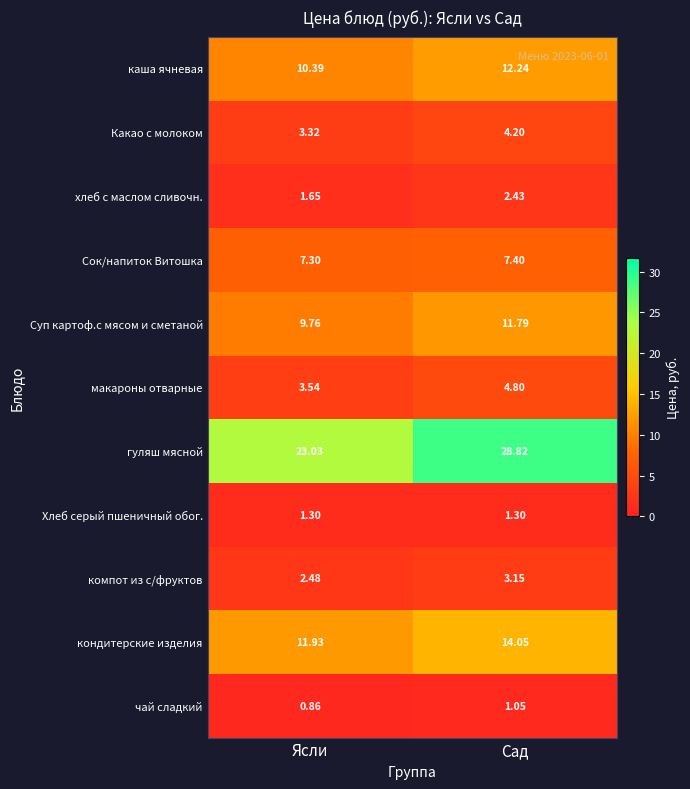

Which series has the largest range (max minus min)?

гуляш мясной